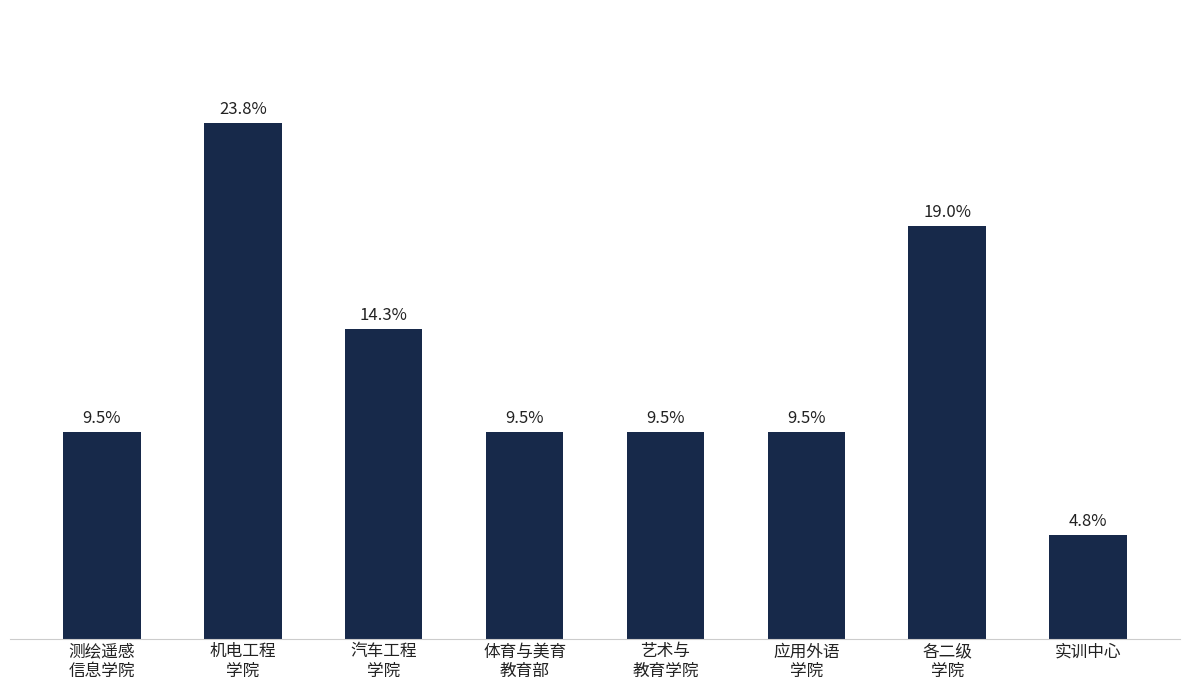

Are the bars horizontal?

No